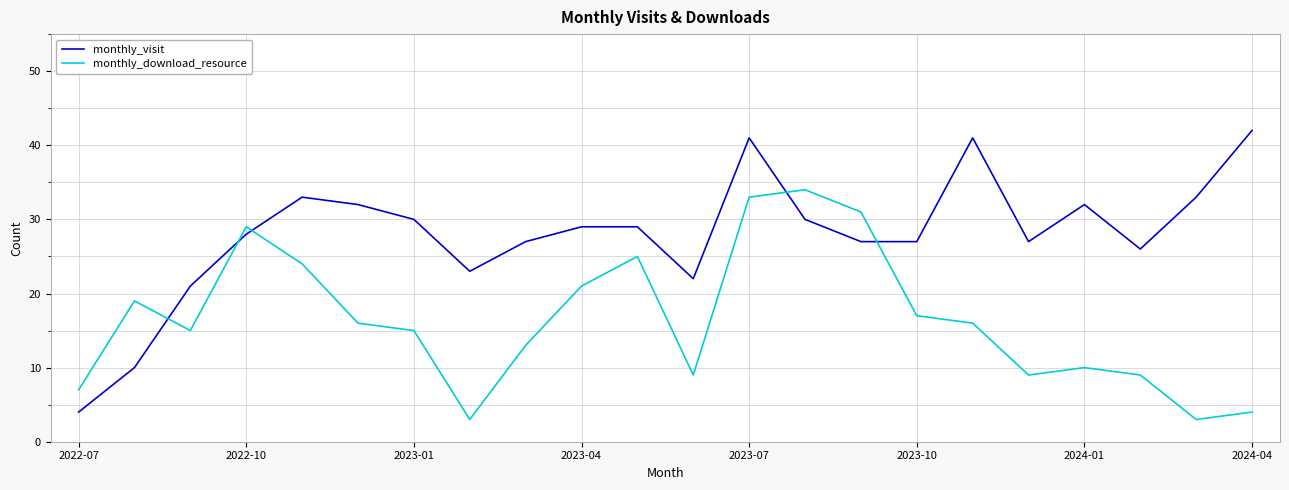

List the series in order of their overall mean, lowest first.

monthly_download_resource, monthly_visit